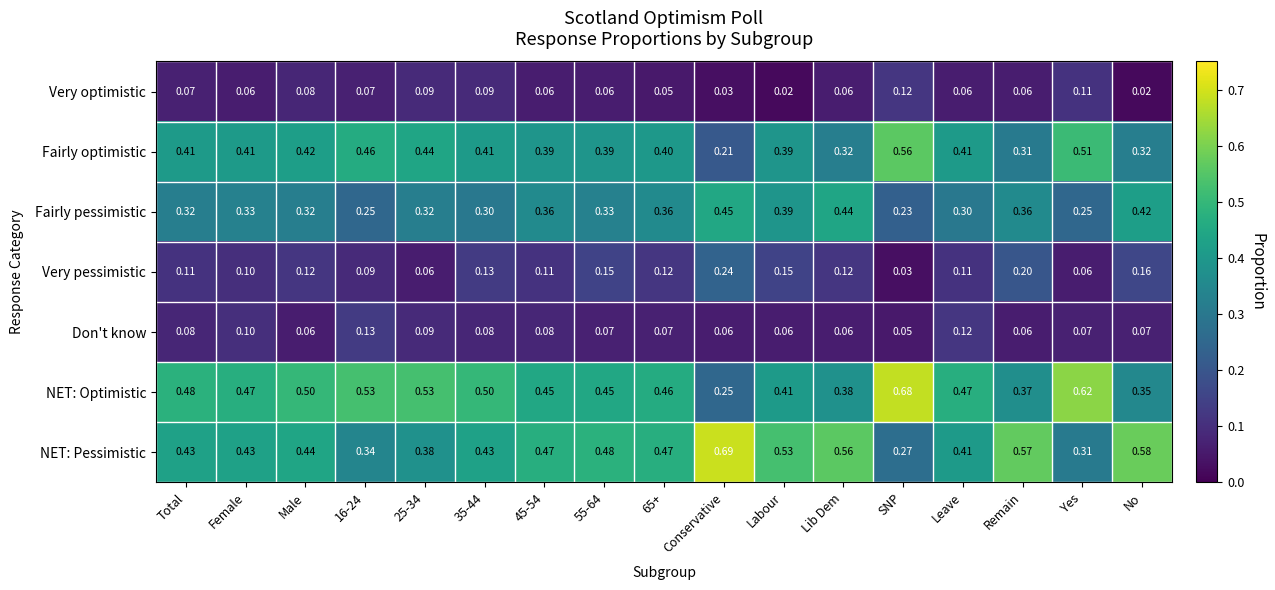

Where is NET: Optimistic nearest to the value 0?

Conservative